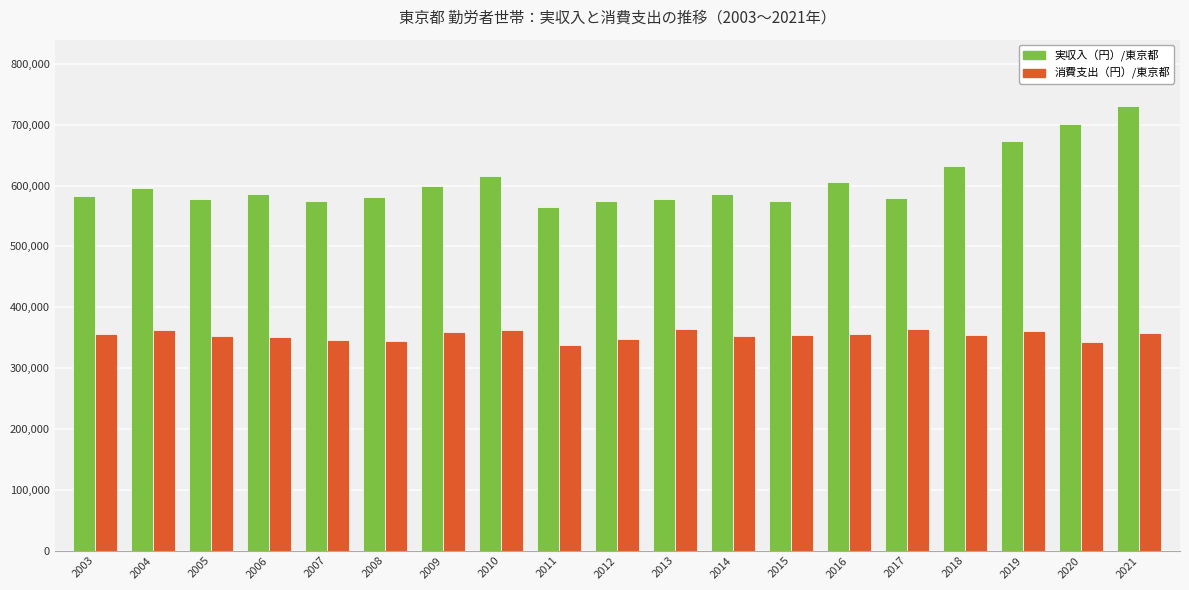

Is it true that 実収入（円）/東京都 equals 580063 at 2017?

True